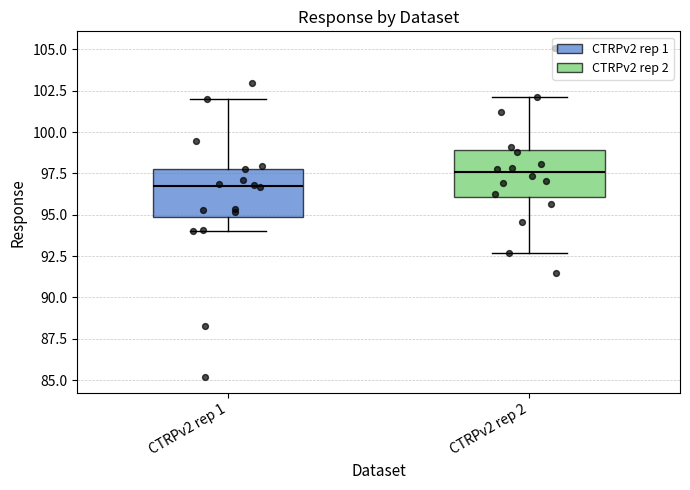

Where does the upper whisker of the box for CTRPv2 rep 2 end on the y-axis? The values are not printed on the chart, so give them approximately, as read against the axis.

102.0